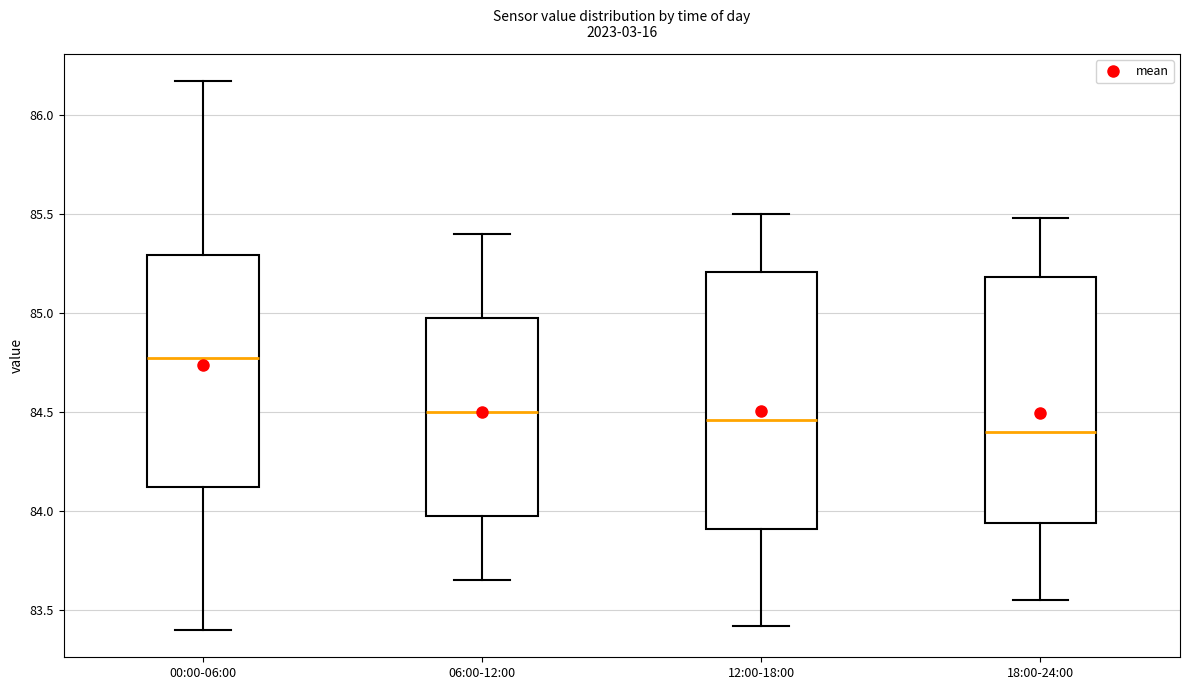

Reading left to right, read every box against the y-axis: the position of its median line, the range the box covers, and the ends of its whiskers. The values are not printed on the chart, so give them approximately, as read against the axis.

00:00-06:00: median 84.80, box 84.10 to 85.30, whiskers 83.40 to 86.15
06:00-12:00: median 84.50, box 83.95 to 85.00, whiskers 83.65 to 85.40
12:00-18:00: median 84.45, box 83.90 to 85.20, whiskers 83.40 to 85.50
18:00-24:00: median 84.40, box 83.95 to 85.20, whiskers 83.55 to 85.50